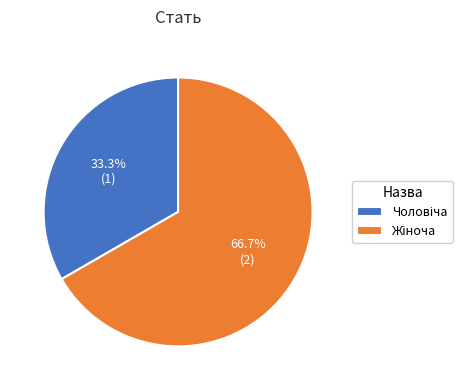

Does any single category account for the majority?

Yes